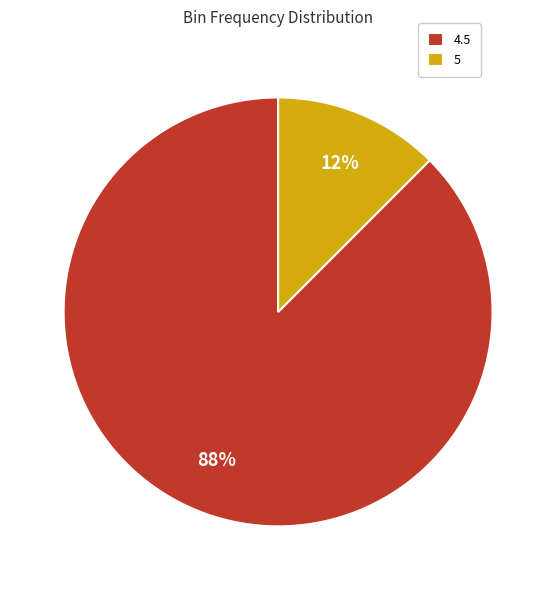

Rank the categories by value from highest to lowest.

4.5, 5